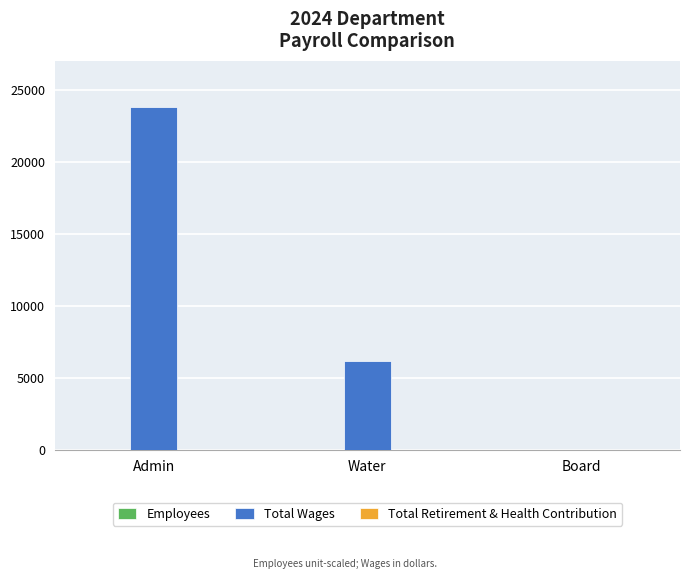

Does the chart contain stacked bars?

No